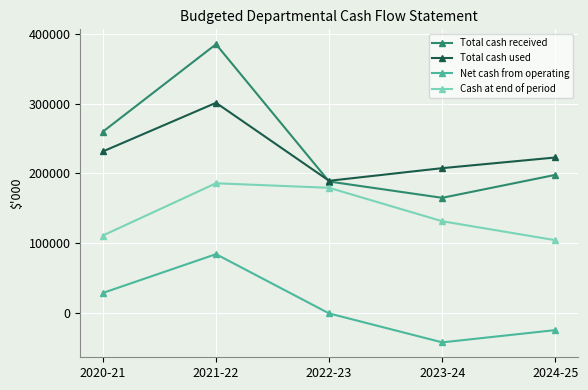

Rank the series at 2023-24 from highest to lowest value.

Total cash used, Total cash received, Cash at end of period, Net cash from operating